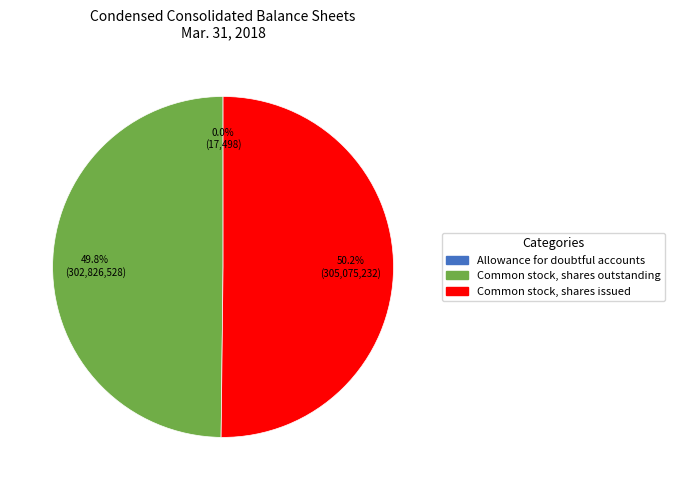

The Common stock, shares outstanding slice represents 57% of the pie. True or false?

False